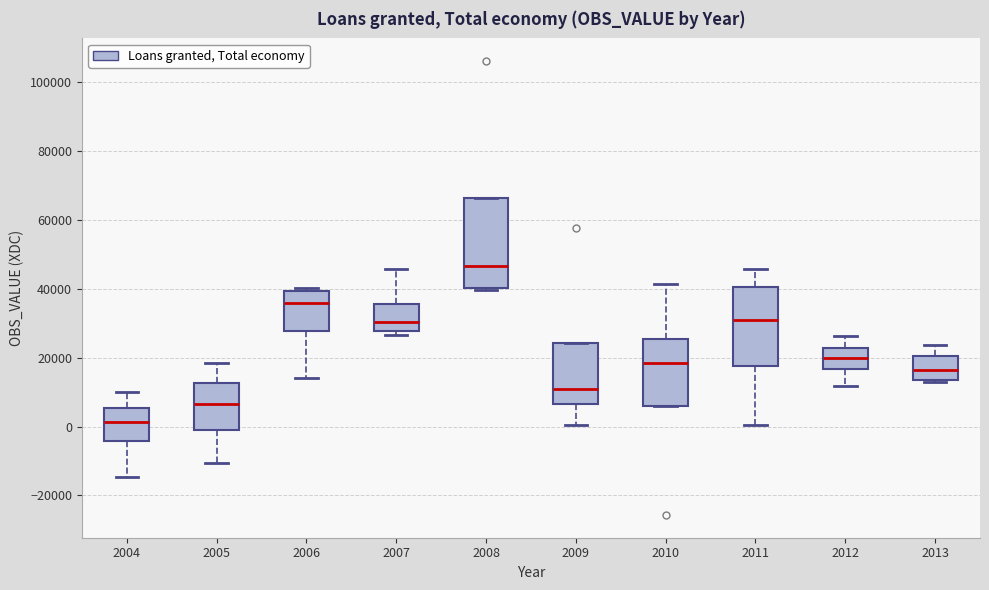

Which box's median line is the lowest?

2004